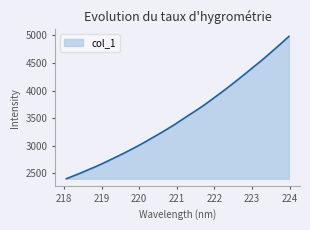

What is the average value?

3517.4